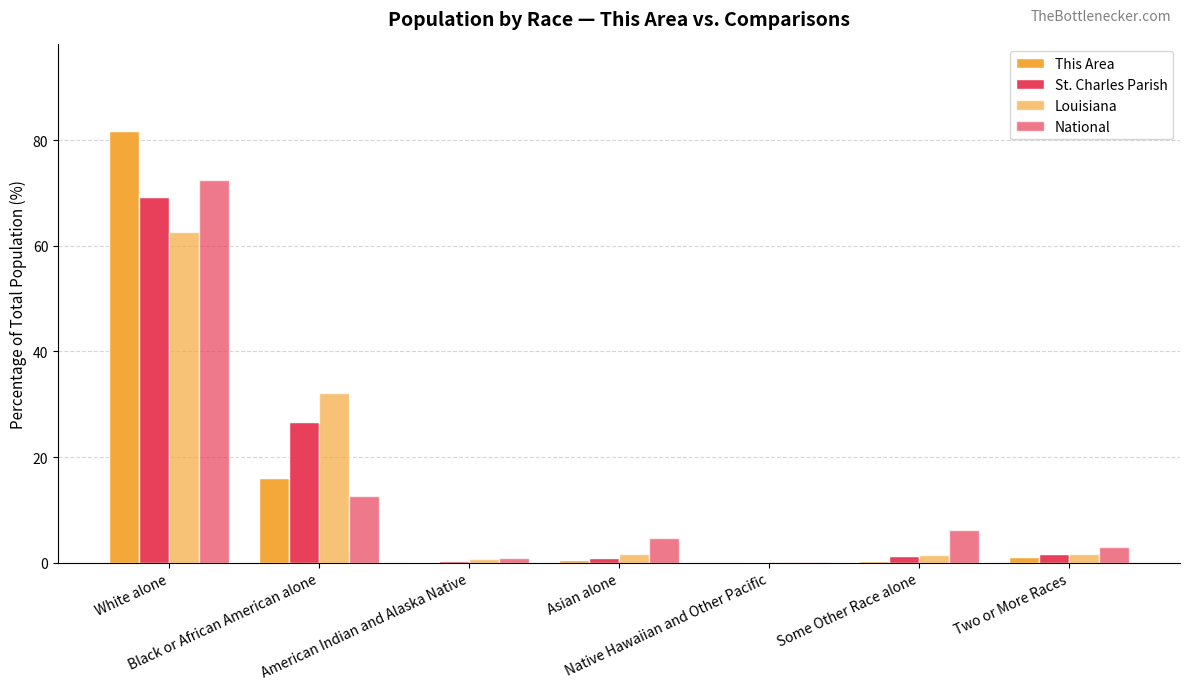

Does the chart contain stacked bars?

No